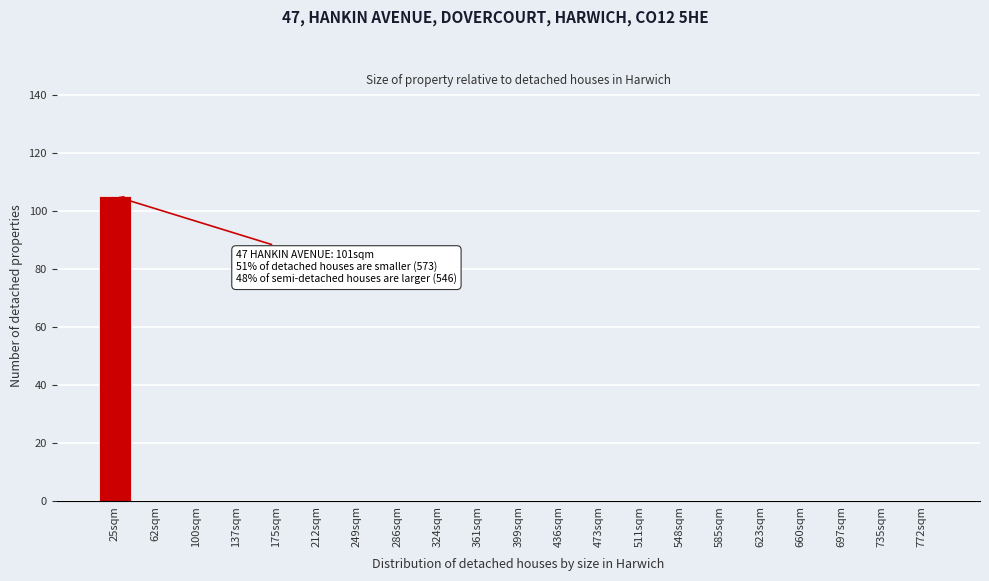

Reading left to right, transcribe all the data shown in this chart.

25sqm=105	62sqm=0	100sqm=0	137sqm=0	175sqm=0	212sqm=0	249sqm=0	286sqm=0	324sqm=0	361sqm=0	399sqm=0	436sqm=0	473sqm=0	511sqm=0	548sqm=0	585sqm=0	623sqm=0	660sqm=0	697sqm=0	735sqm=0	772sqm=0